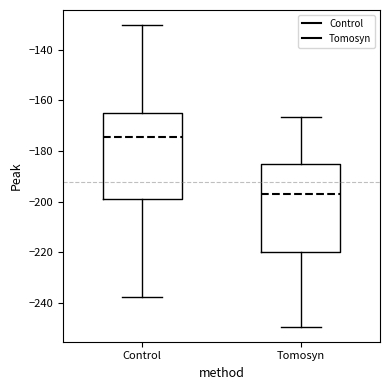

Which box has the highest median line?

Control